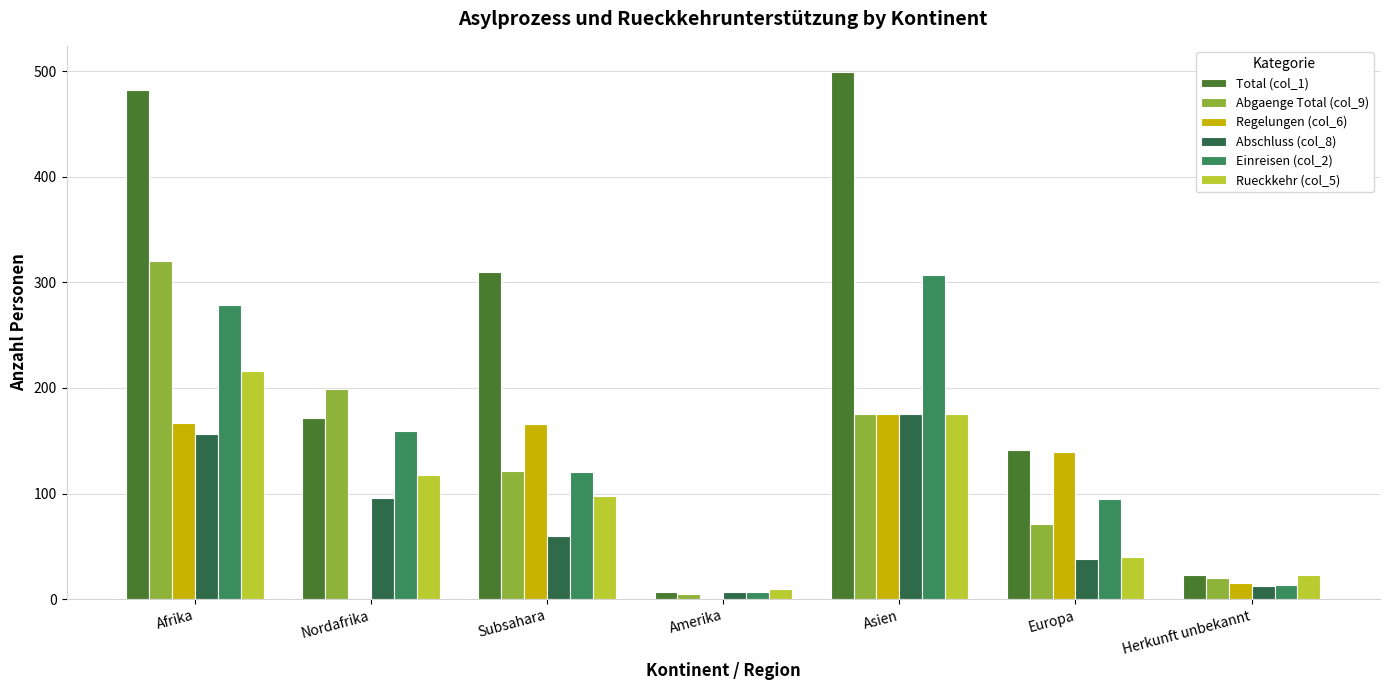

At which category is the sum across all series the highest?

Afrika